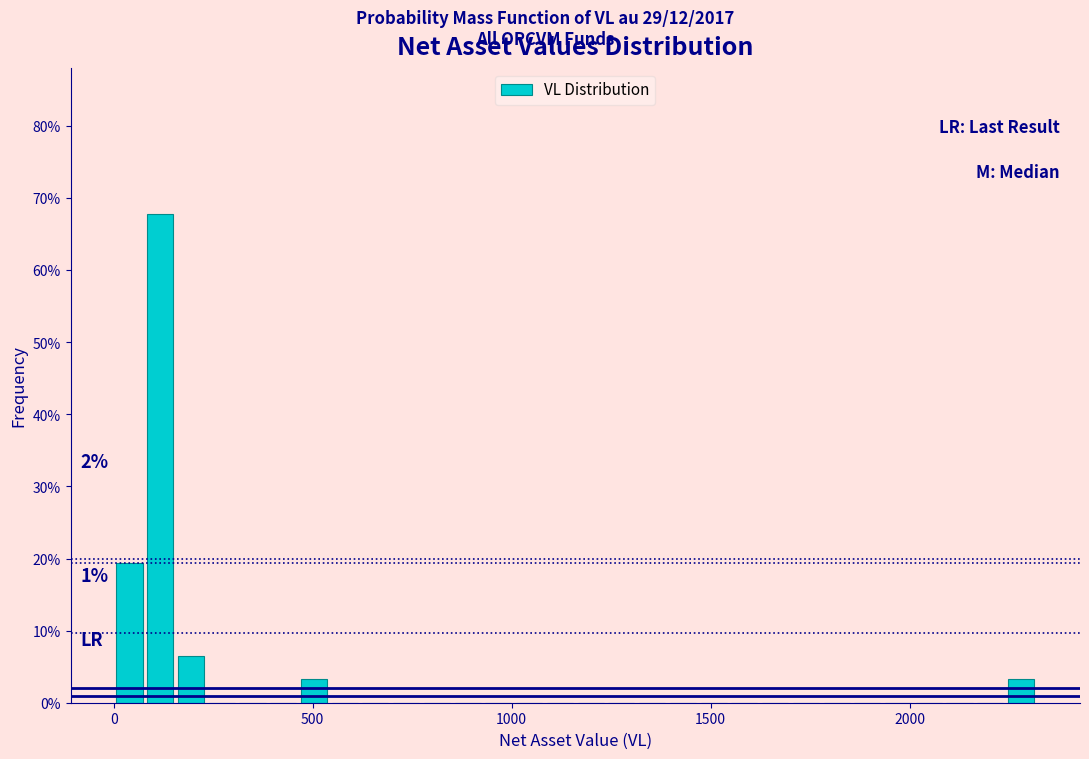

Around what value on the x-axis is the tallest bar? Give the approximate position of its centre, as read against the axis.

100